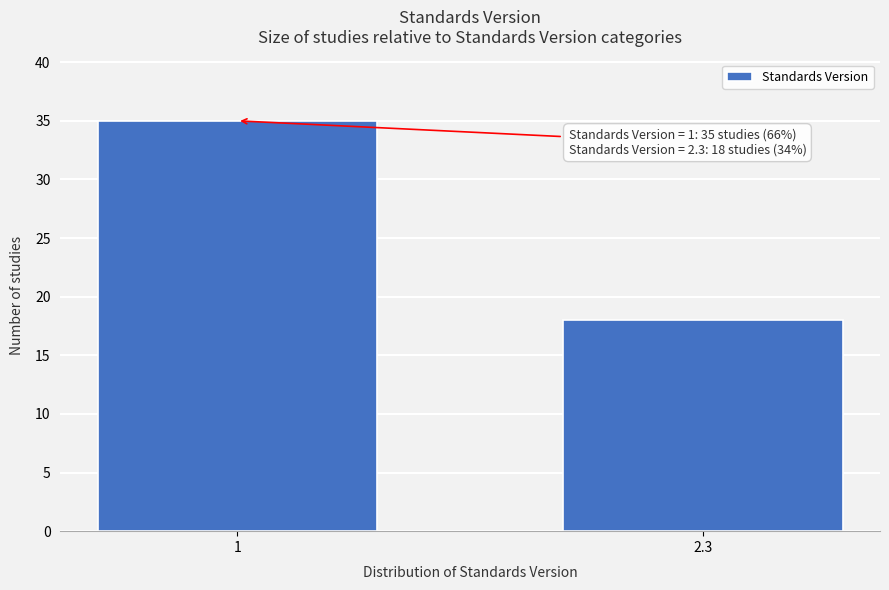

Reading left to right, extract all data points from this chart.

35	18